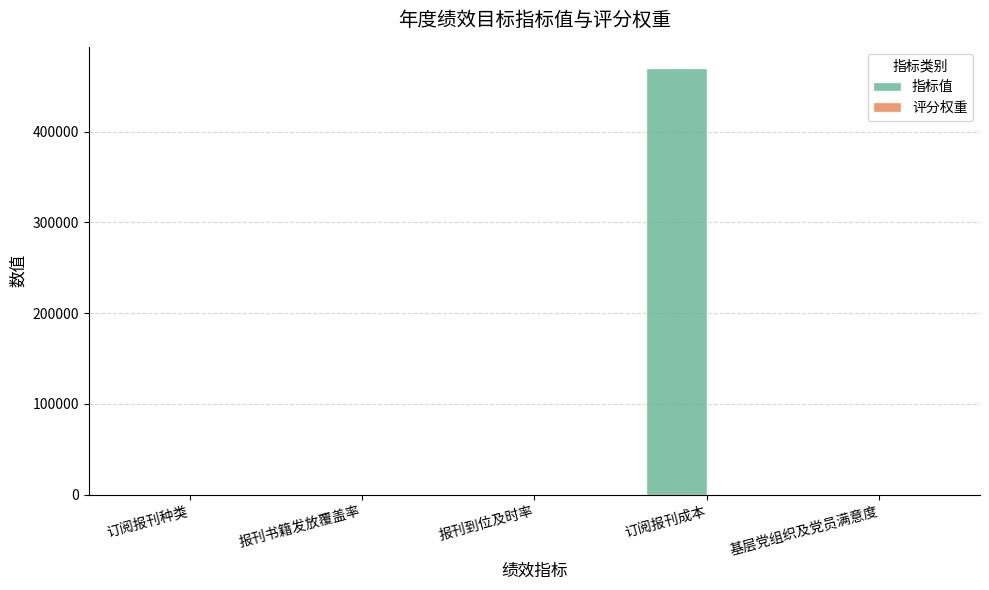

How many groups of bars are there?

5